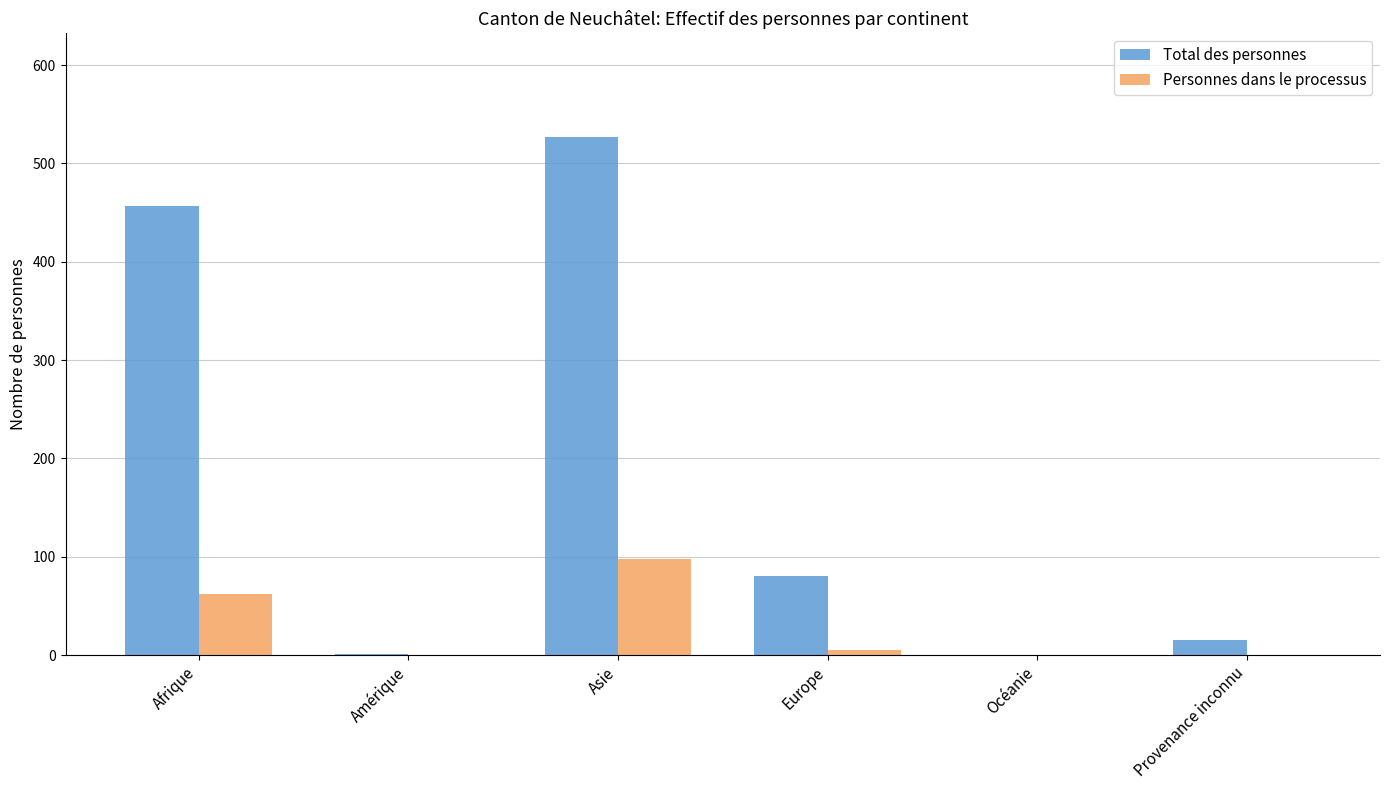

Which category has the highest value in the Personnes dans le processus series?

Asie